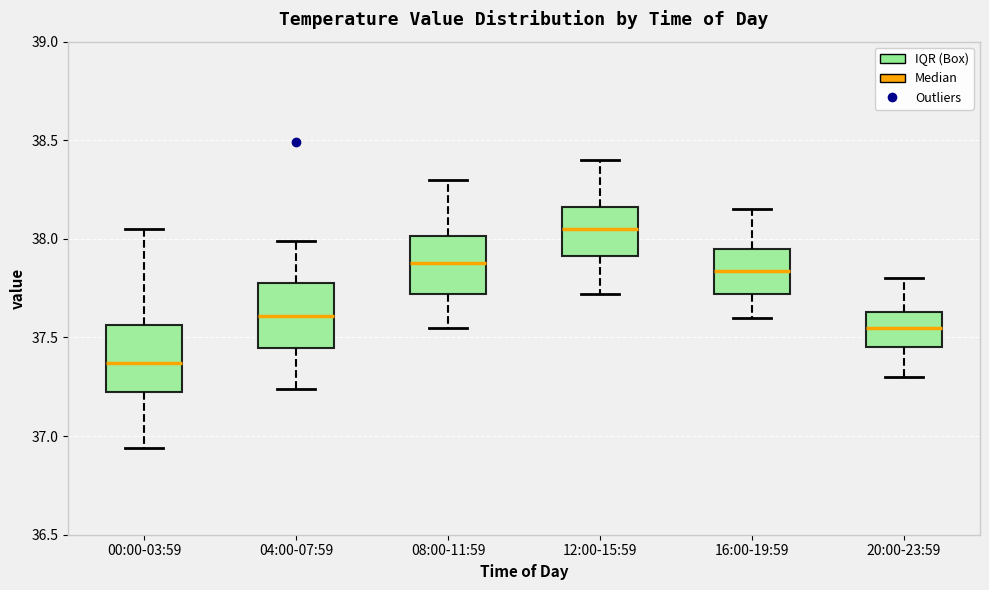

Reading left to right, read every box against the y-axis: the position of its median line, the range the box covers, and the ends of its whiskers. The values are not printed on the chart, so give them approximately, as read against the axis.

00:00-03:59: median 37.35, box 37.25 to 37.55, whiskers 36.95 to 38.05
04:00-07:59: median 37.60, box 37.45 to 37.80, whiskers 37.25 to 38.00
08:00-11:59: median 37.90, box 37.70 to 38.00, whiskers 37.55 to 38.30
12:00-15:59: median 38.05, box 37.90 to 38.15, whiskers 37.70 to 38.40
16:00-19:59: median 37.85, box 37.70 to 37.95, whiskers 37.60 to 38.15
20:00-23:59: median 37.55, box 37.45 to 37.65, whiskers 37.30 to 37.80